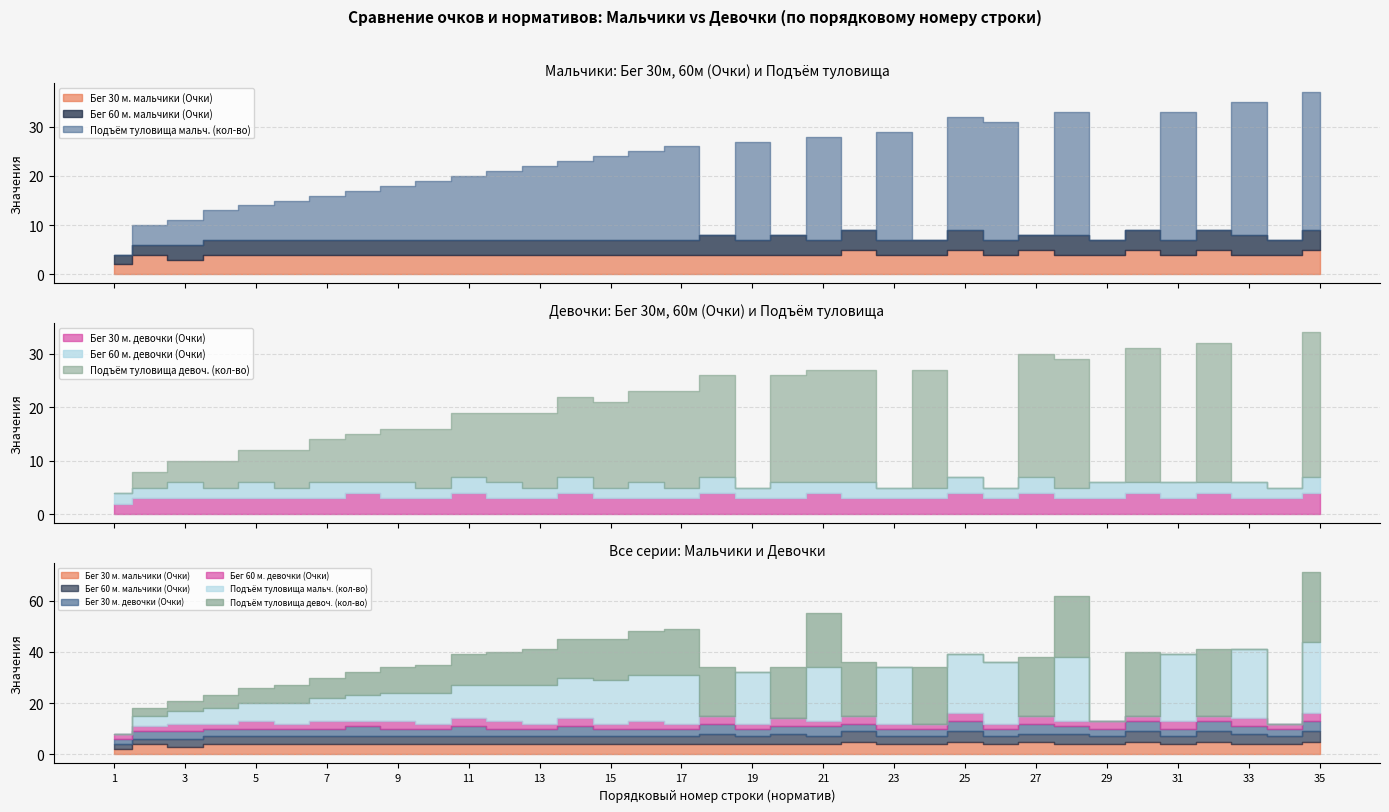

Which category has the lowest value across all series?

1